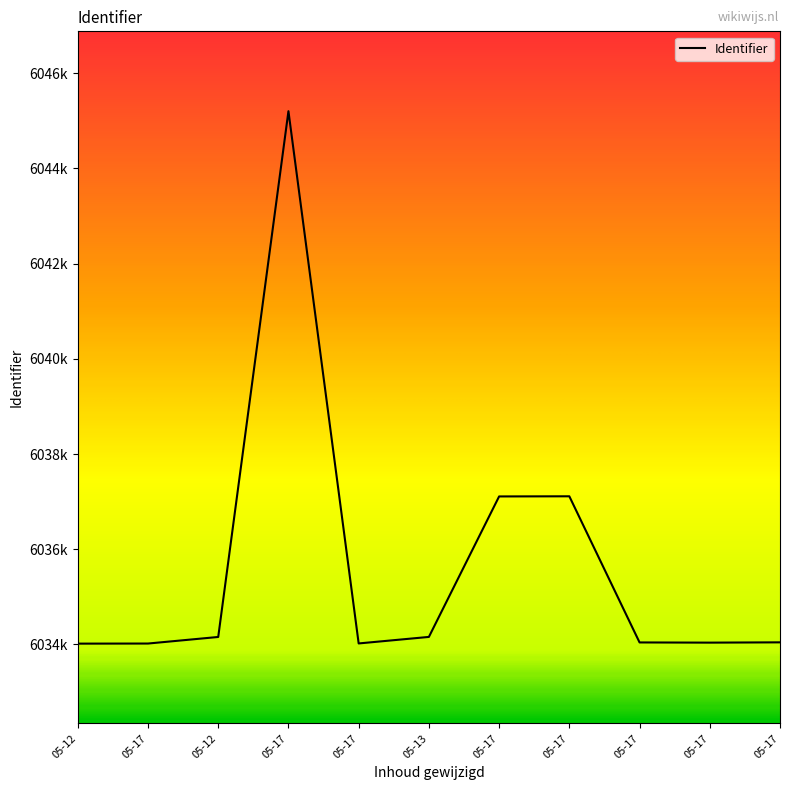

What is the label of the 7th point from the right?

05-17